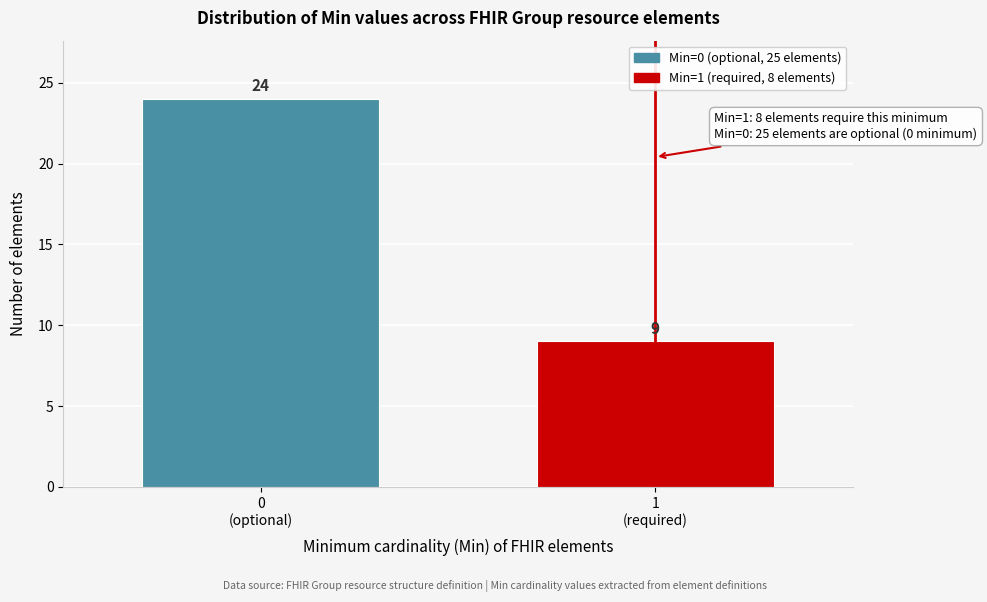

Reading right to left, what are all the values shown in this chart?

9	24